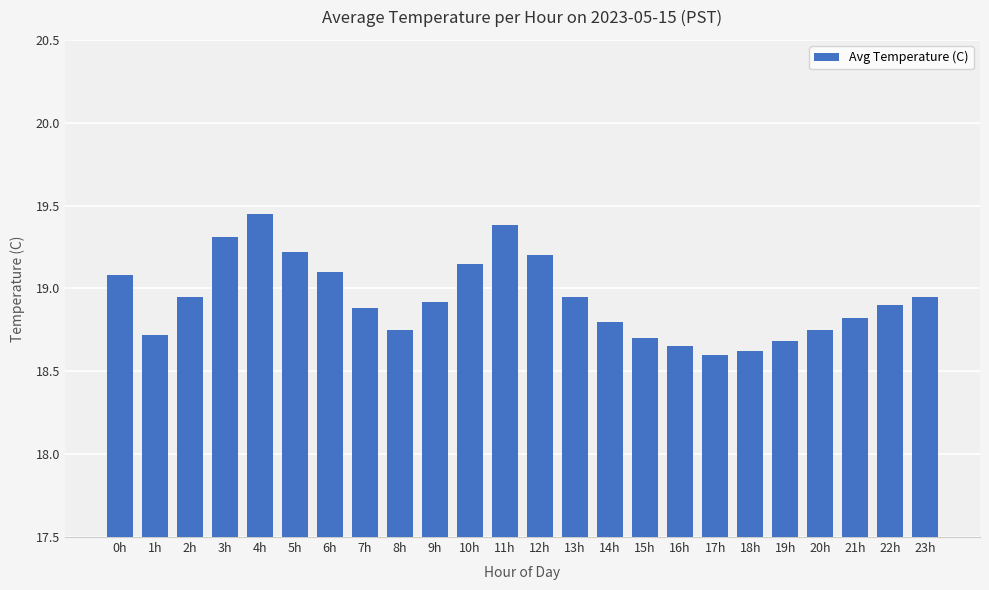

At which category does the chart reach its peak across all series?

4h